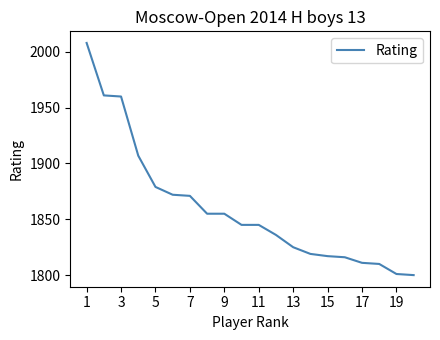

What is the greatest value displayed?

2008